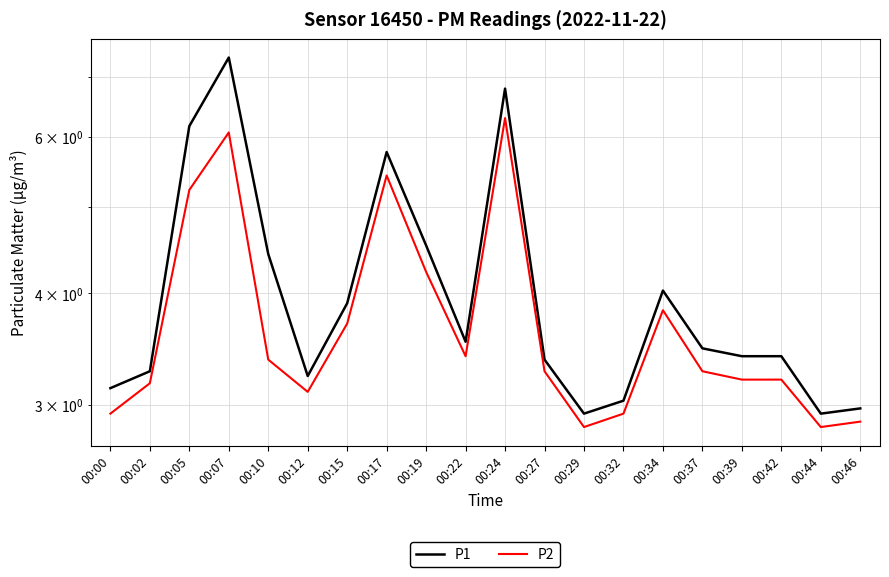

Is it true that P2 equals 2.1 at 00:39?

False